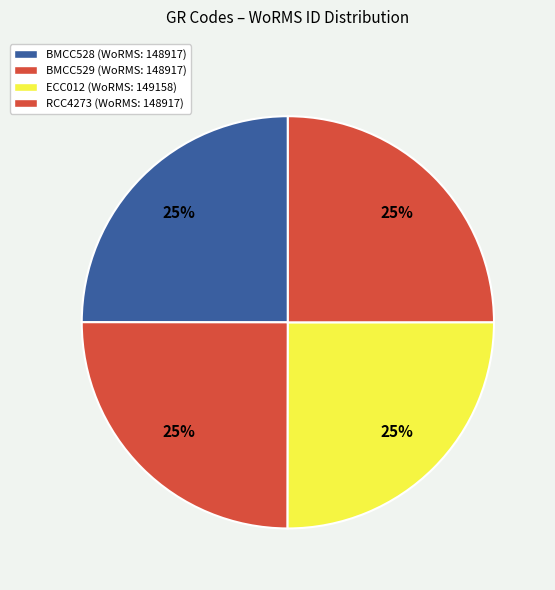

What percentage do ECC012 and BMCC528 together represent?

50.0%